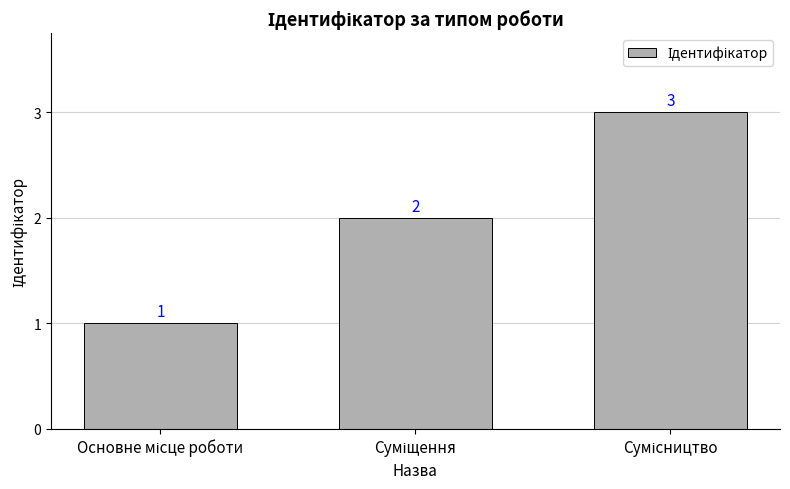

Count the values in the range 1 to 3.

3